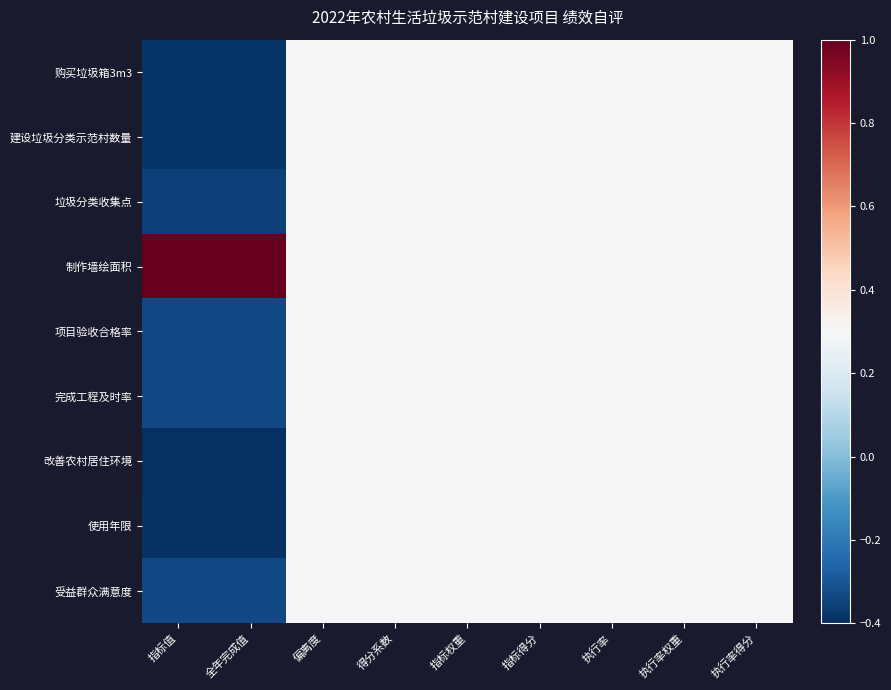

Which label corresponds to the largest value in the chart?

指标值